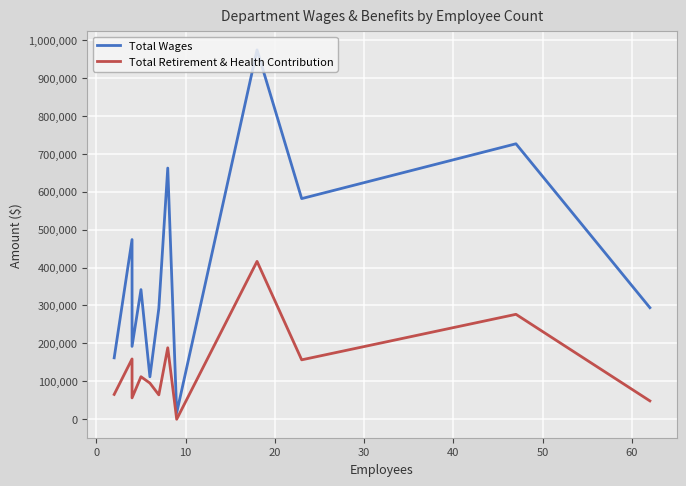

Is the value of Total Wages at 11 greater than the value of Total Retirement & Health Contribution at 11?

Yes